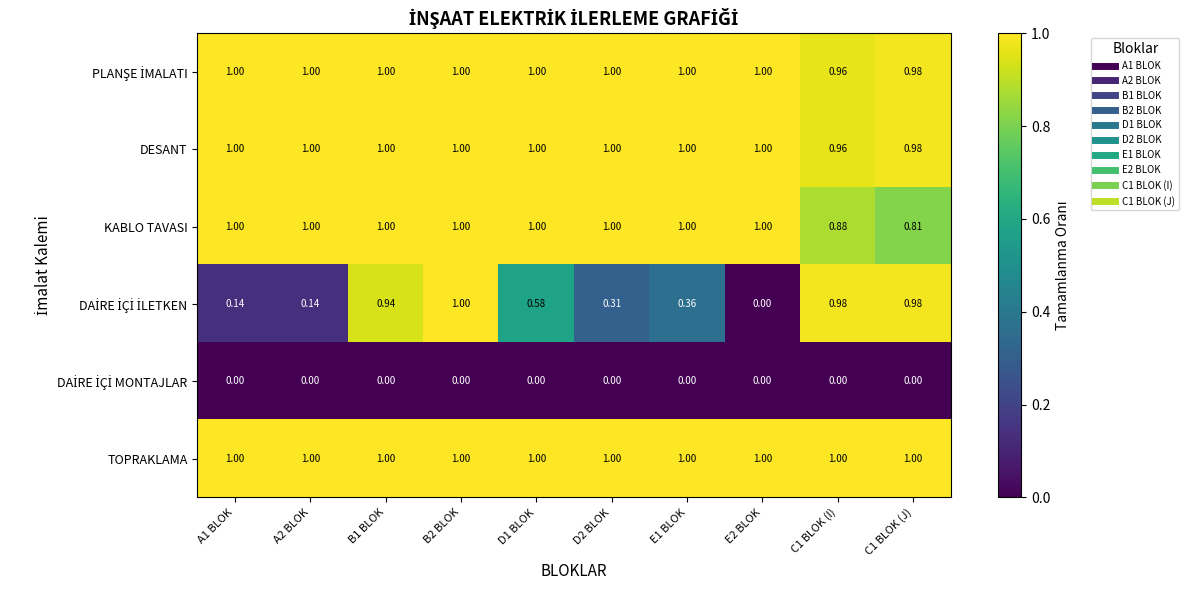

Which series has the largest total across all categories?

TOPRAKLAMA